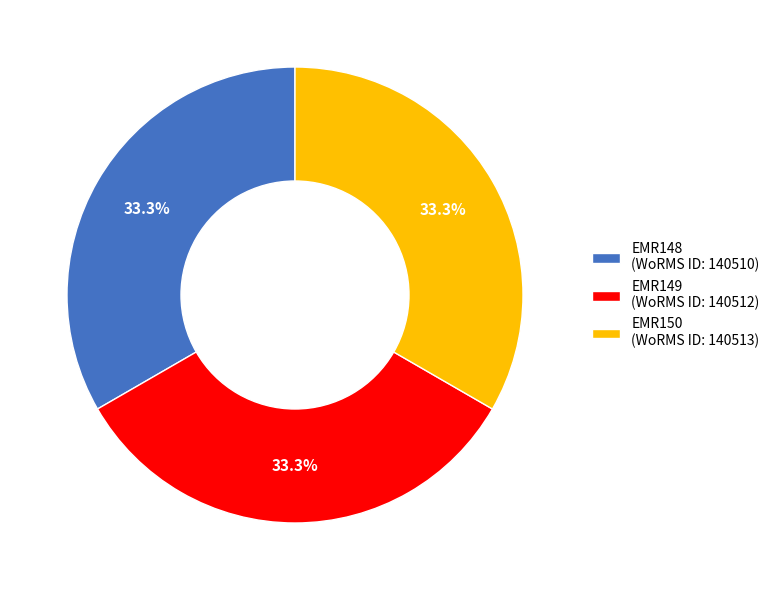

Do EMR150 and EMR149 together represent more than half of the pie?

Yes